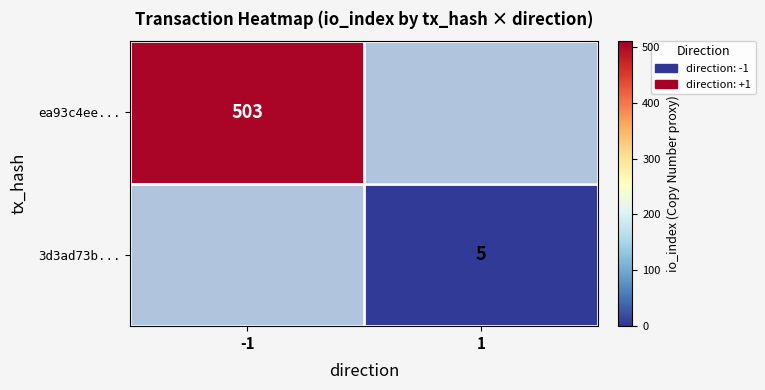

The value of ea93c4ee... at -1 is 803. True or false?

False